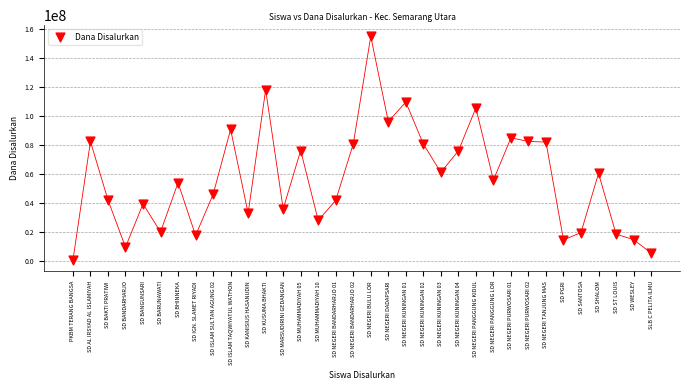

What is the range of Y values (max minus min)?

154800000